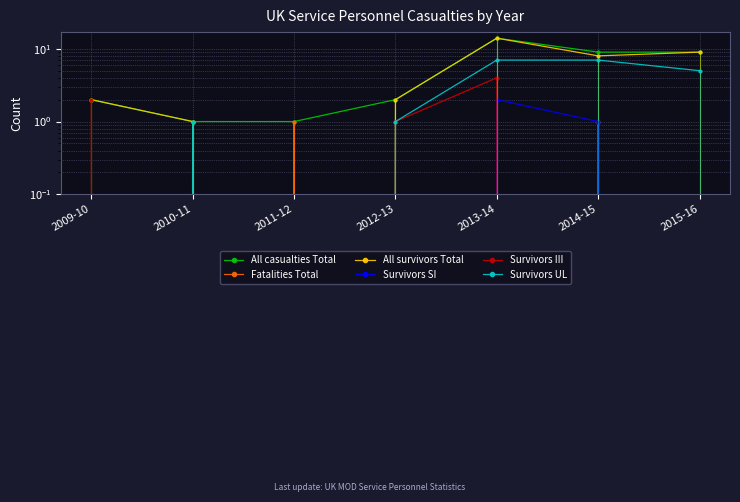

The Survivors SI series shows 1 at 2010-11. True or false?

False